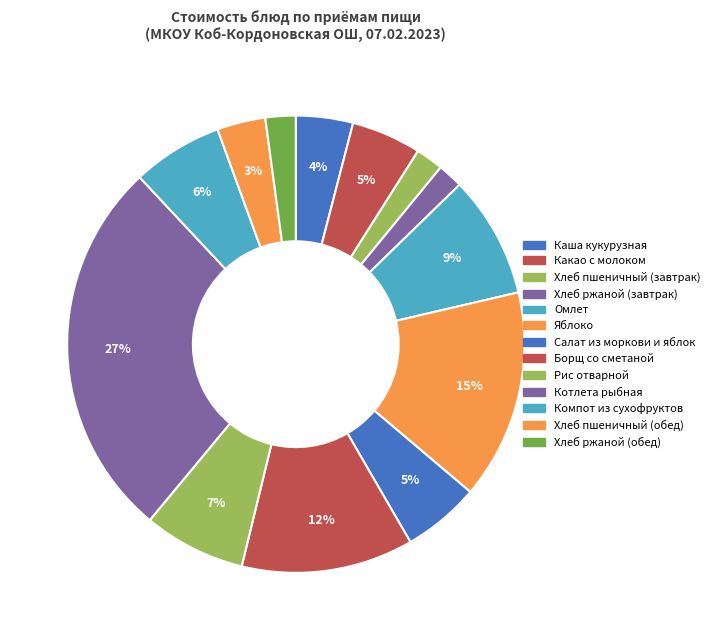

What percentage is the Салат из моркови и яблок slice, to the nearest percent?

5%